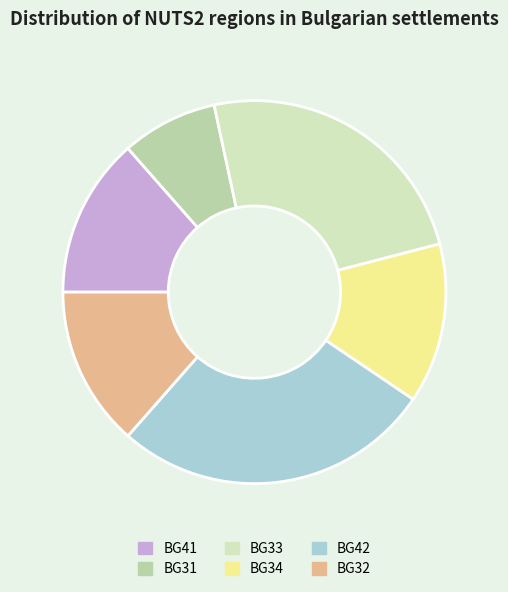

How many slices are in this pie chart?

6